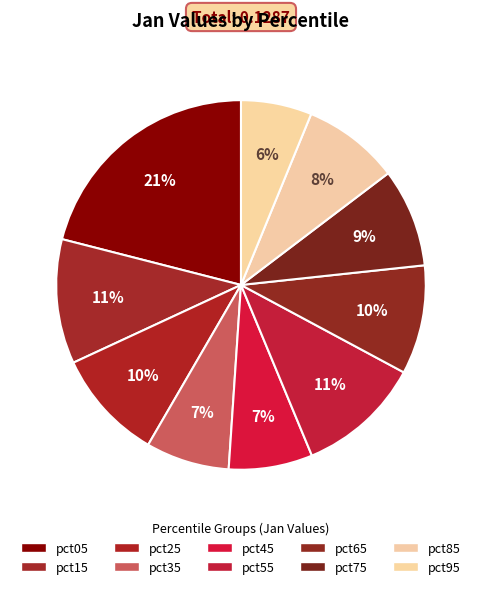

Is there a majority slice in this chart?

No